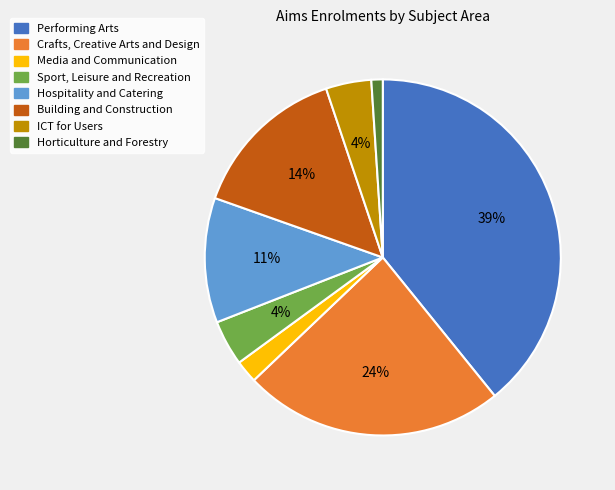

To the nearest percent, what is the combined percentage of Building and Construction and Crafts, Creative Arts and Design?

38%